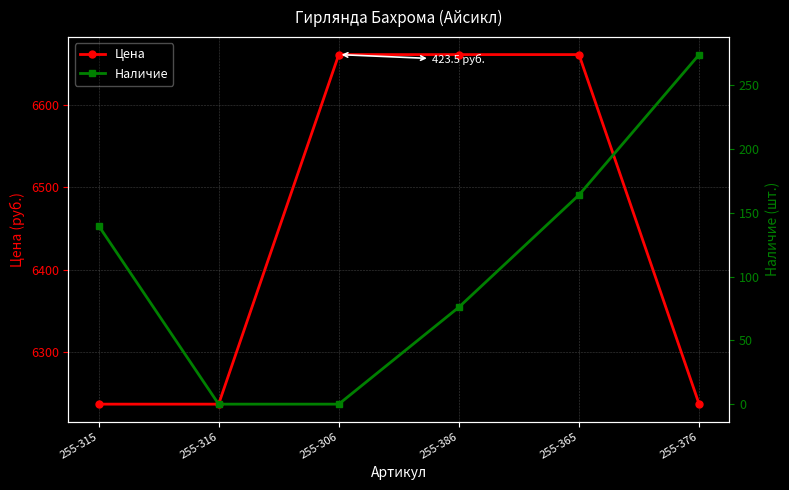

True or false: Цена has a value of 11197.0 at 255-316.

False